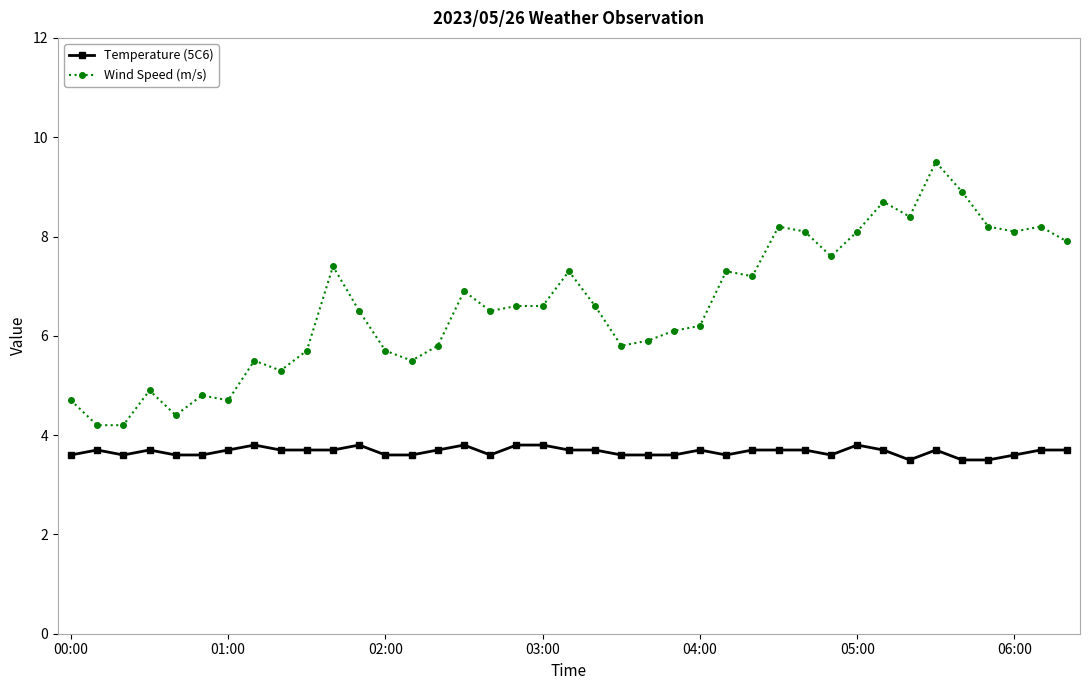

True or false: Wind Speed (m/s) and Temperature (5C6) cross at least once.

False